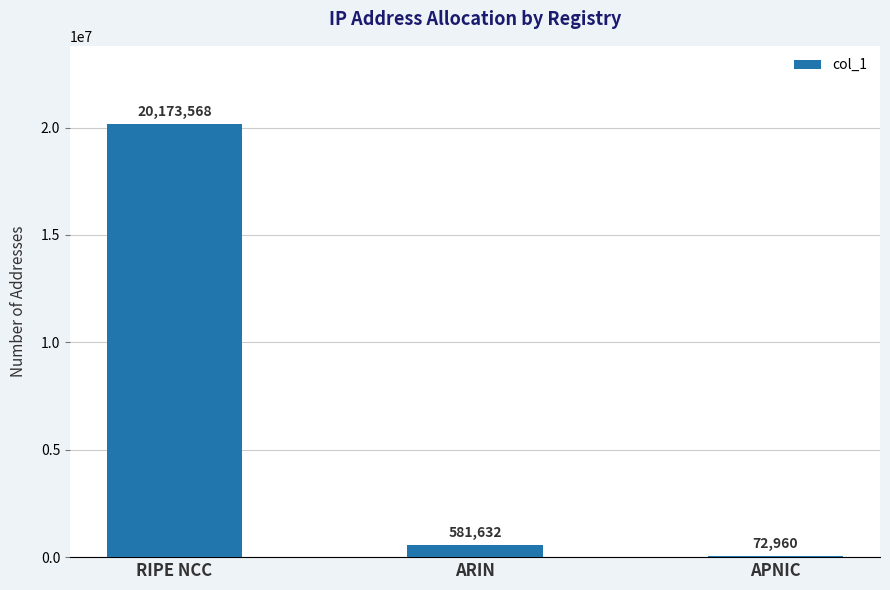

The chart shows a value of 11179087 at RIPE NCC. True or false?

False